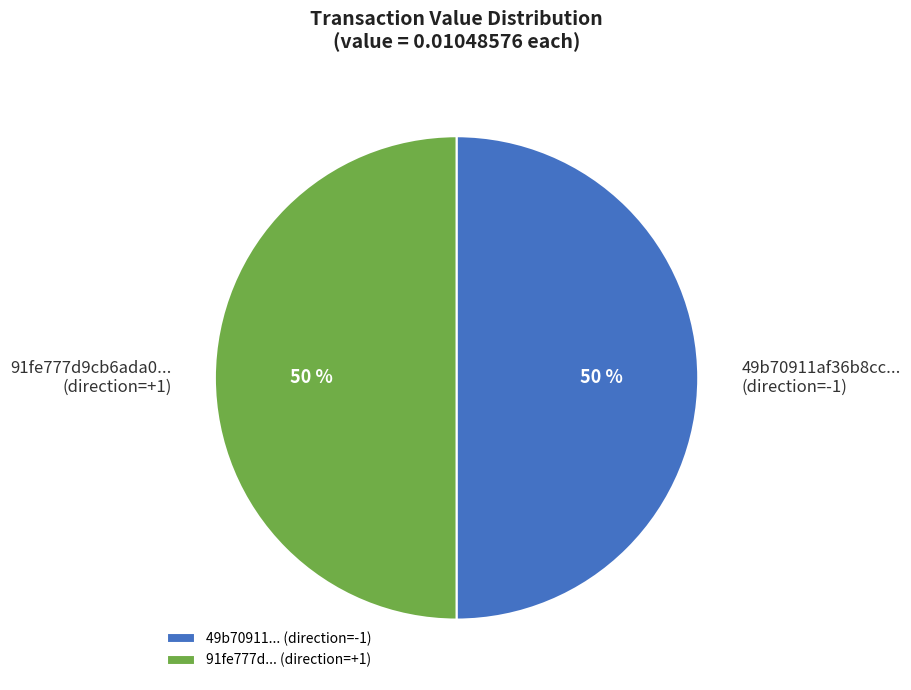

To the nearest percent, what is the average slice percentage?

50%